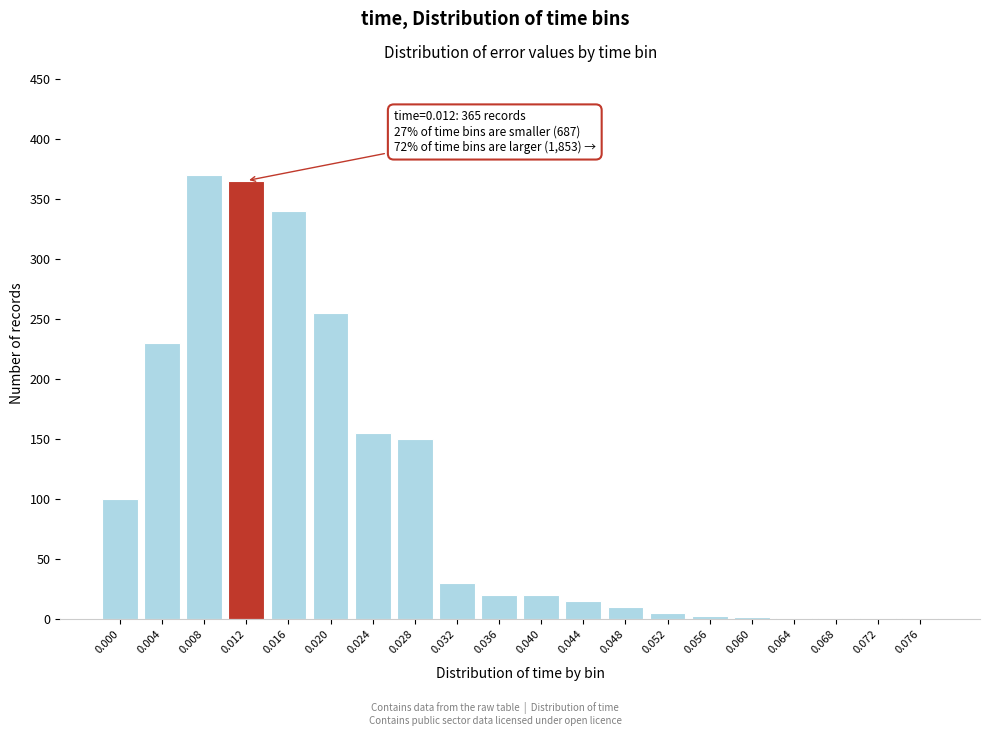

Is it true that the value at 0.016 is 340?

True